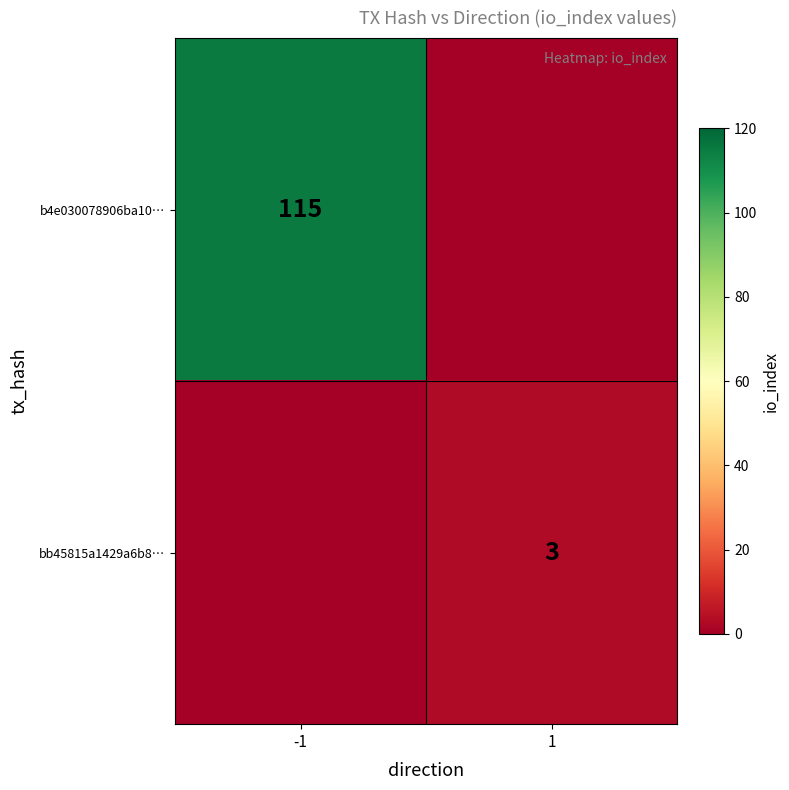

The value of bb45815a1429a6b8… at 1 is 3. True or false?

True